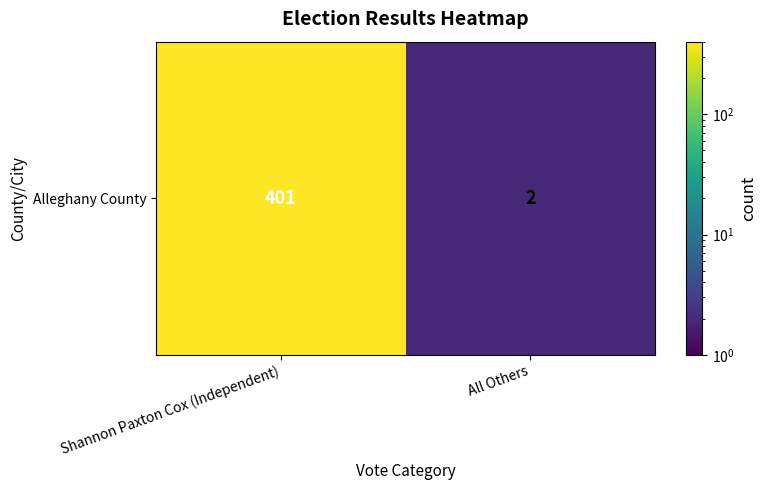

Rank the categories by value from highest to lowest.

Shannon Paxton Cox (Independent), All Others